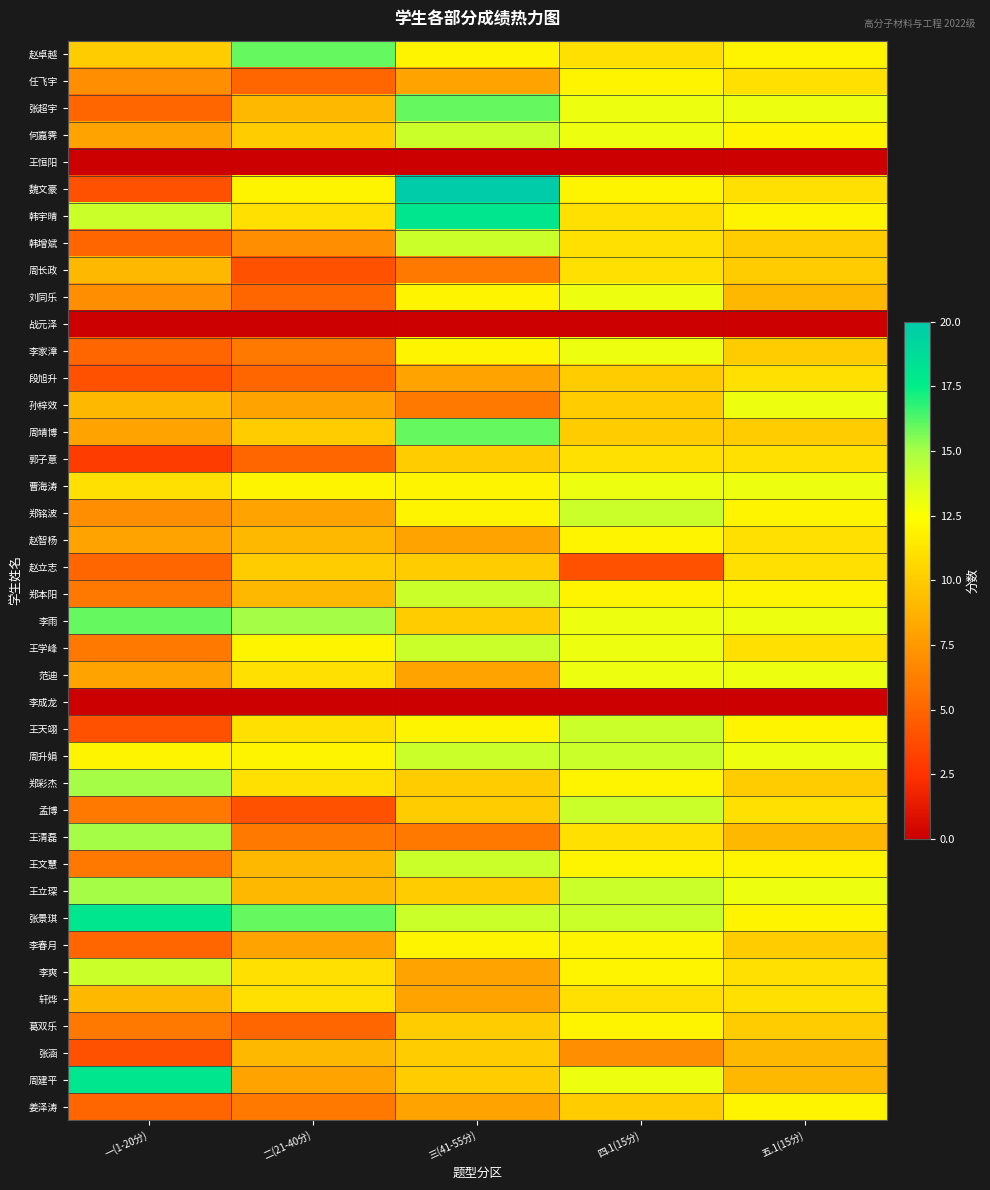

Which series has the widest spread of values?

魏文豪